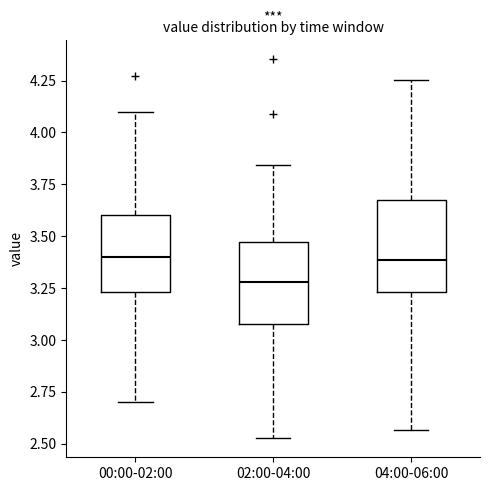

Reading left to right, read every box against the y-axis: the position of its median line, the range the box covers, and the ends of its whiskers. The values are not printed on the chart, so give them approximately, as read against the axis.

00:00-02:00: median 3.40, box 3.25 to 3.60, whiskers 2.70 to 4.10
02:00-04:00: median 3.30, box 3.05 to 3.45, whiskers 2.55 to 3.85
04:00-06:00: median 3.40, box 3.25 to 3.65, whiskers 2.55 to 4.25